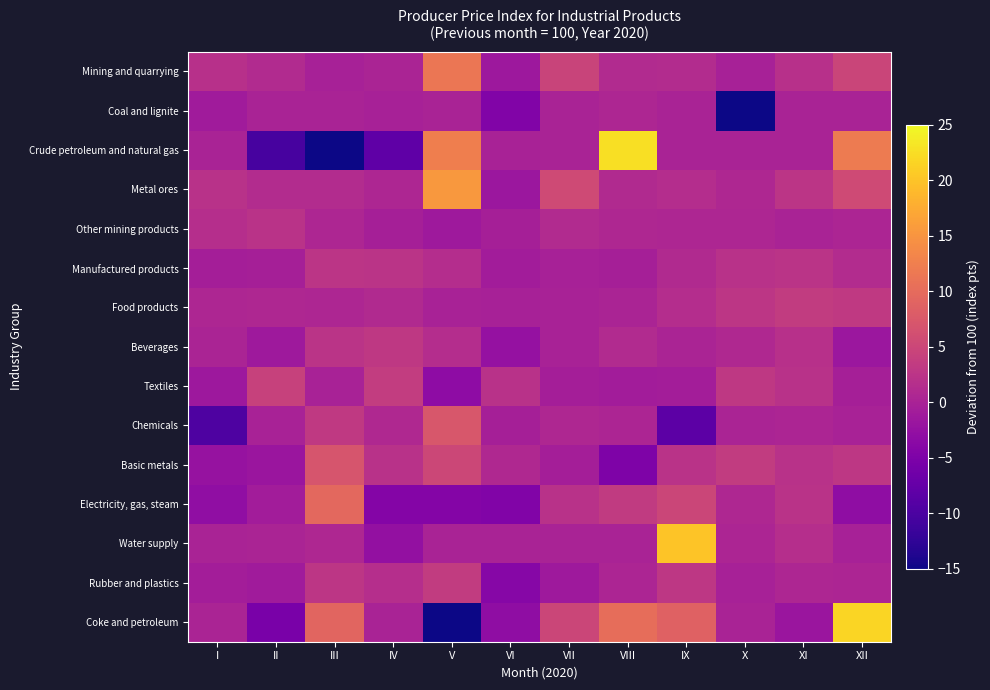

At how many categories does at least one series exceed -5?

12